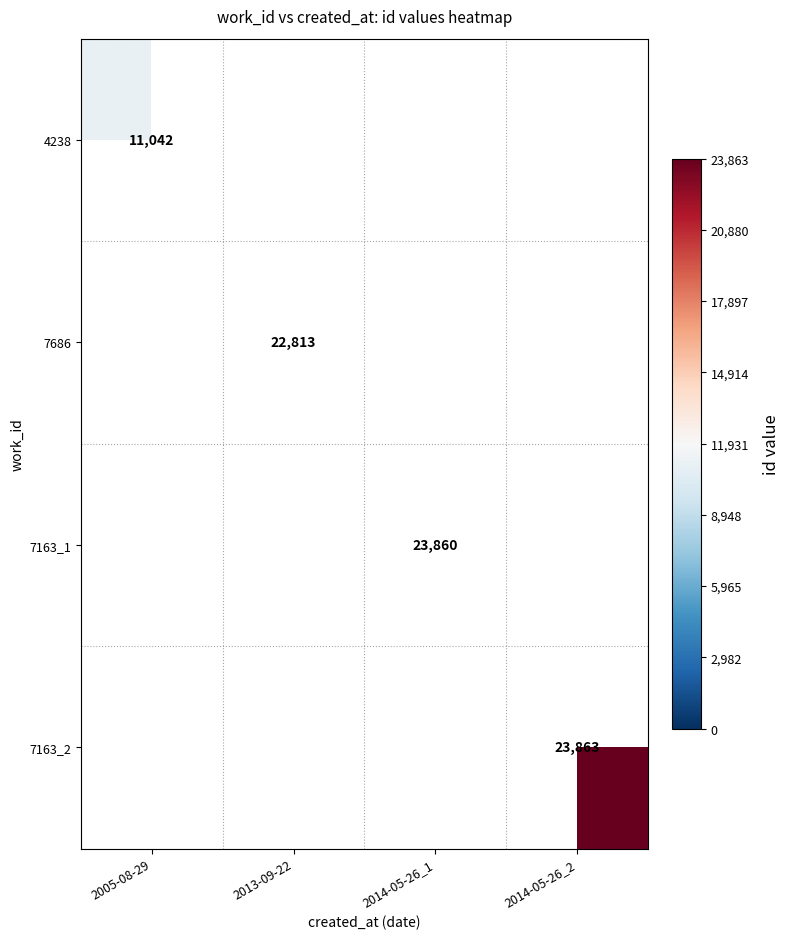

The 7163_2 series shows 23863 at 2014-05-26_2. True or false?

True